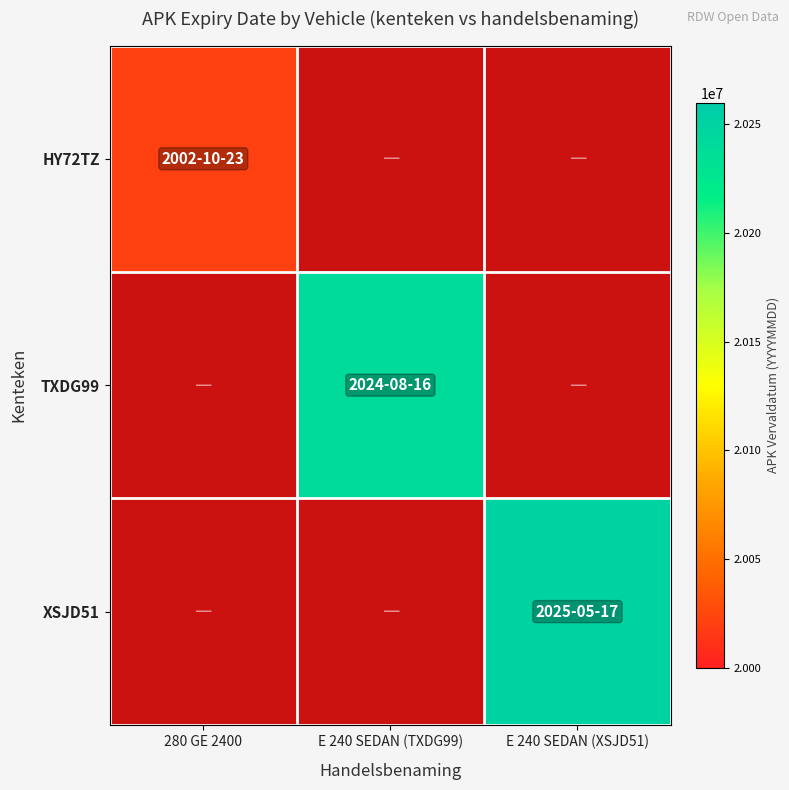

Count the number of data series in this chart.

3